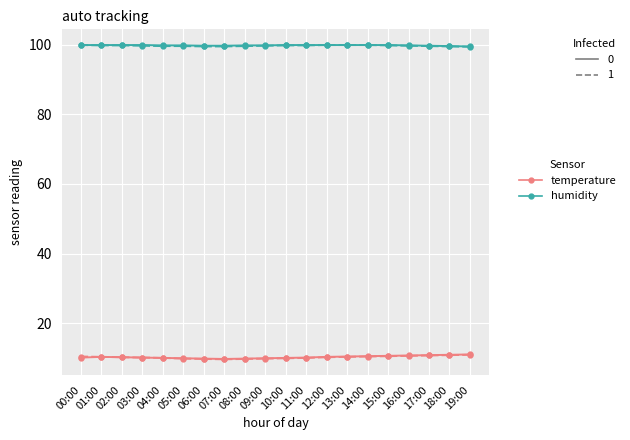

What is the spread (max minus min) of values at 02:00?

89.7